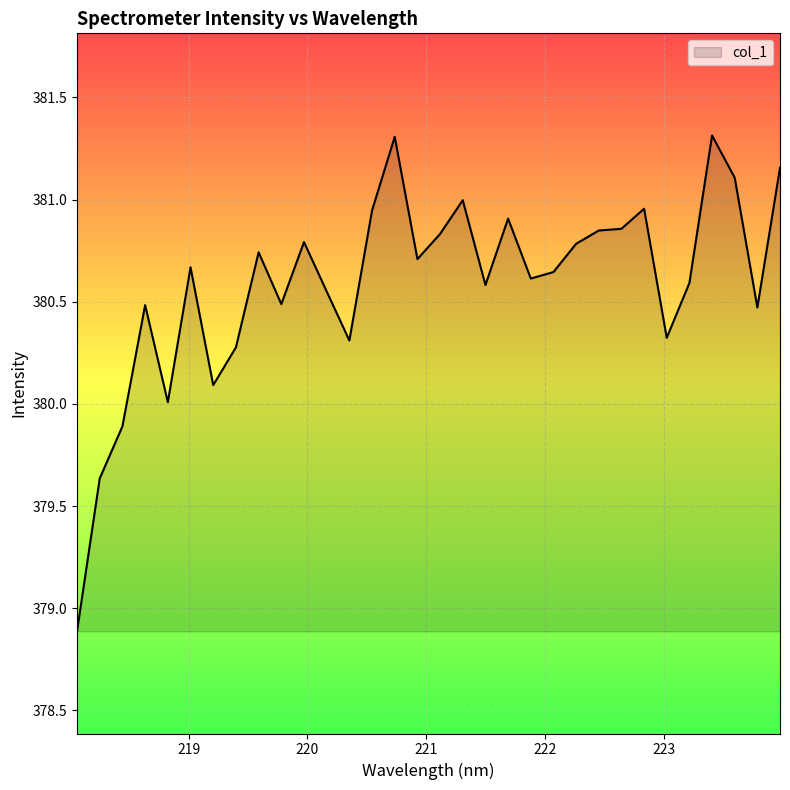

What is the difference between the maximum and minimum values?

2.4